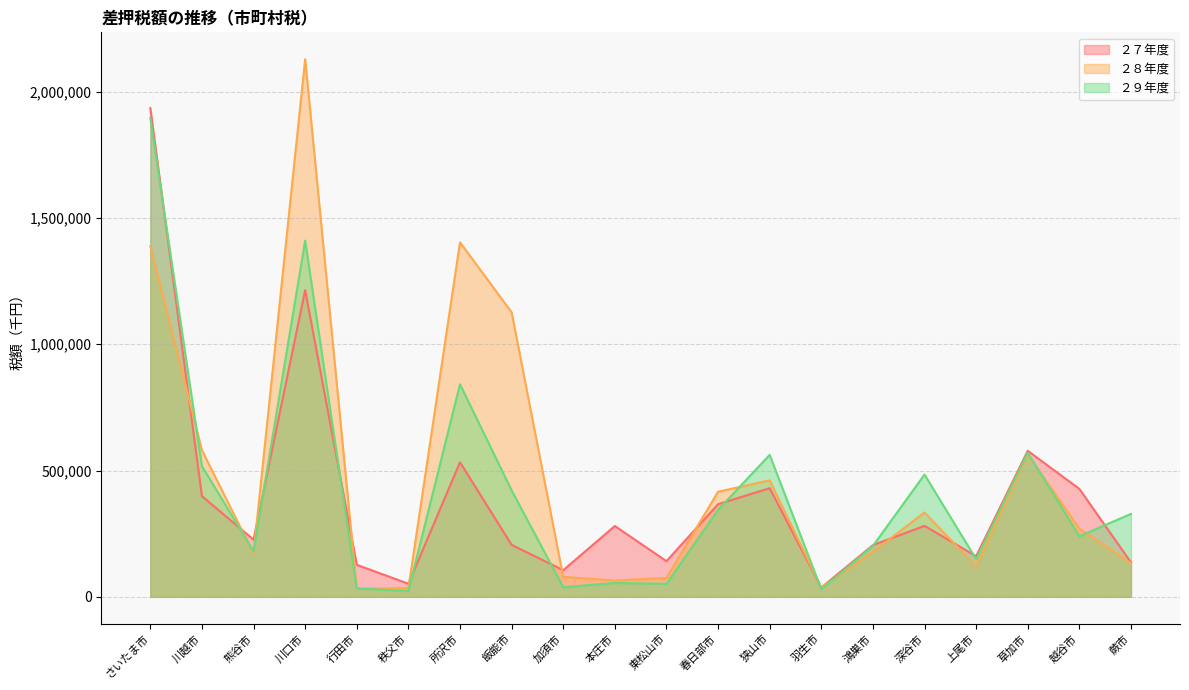

True or false: ２９年度 has more than 0 points higher than both neighbors.

True